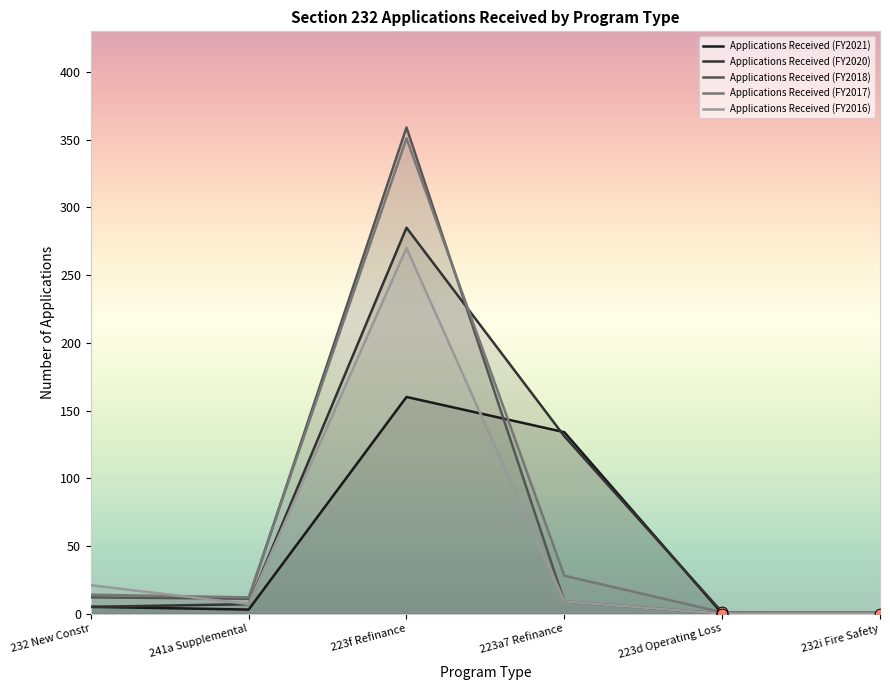

Which series has the widest spread of Y values?

Applications Received (FY2018)